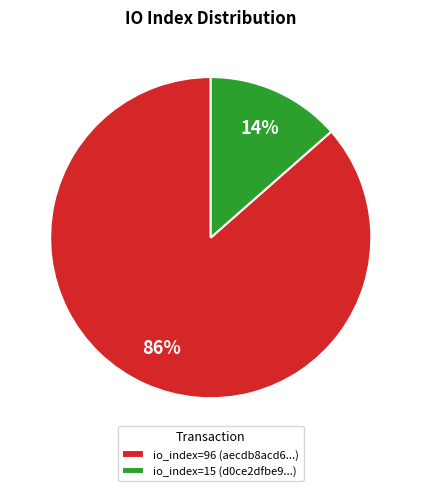

To the nearest percent, what is the combined percentage of io_index=96 (aecdb8acd6...) and io_index=15 (d0ce2dfbe9...)?

100%